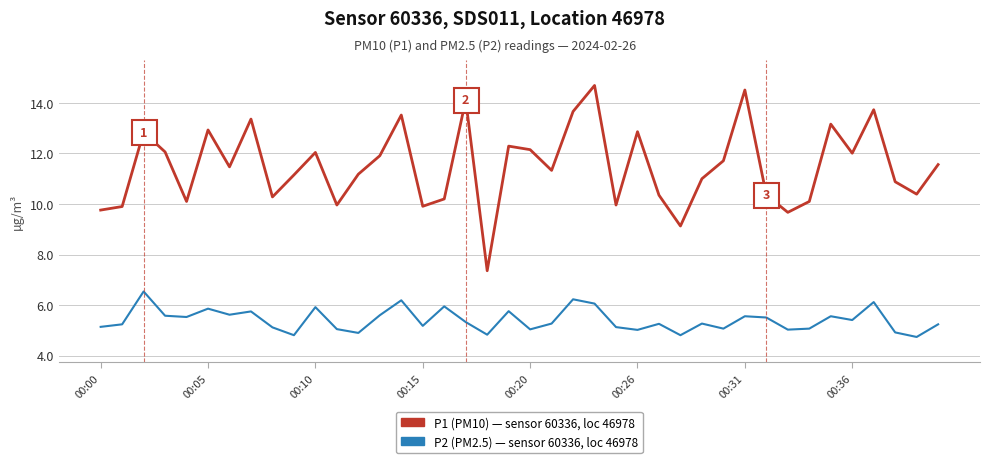

What is the minimum value shown in the chart?

4.7